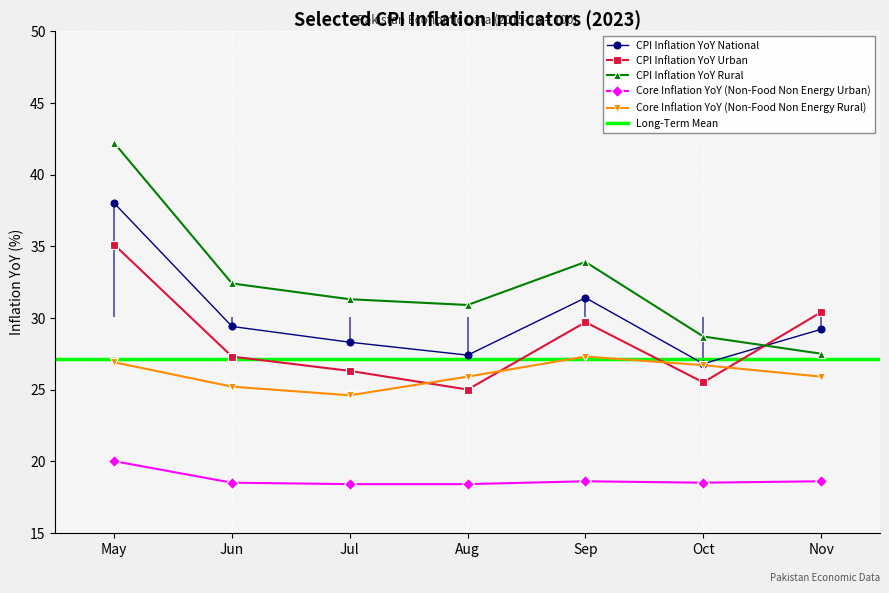

In CPI Inflation YoY Urban, how many points are higher than both neighbors (excluding endpoints)?

1